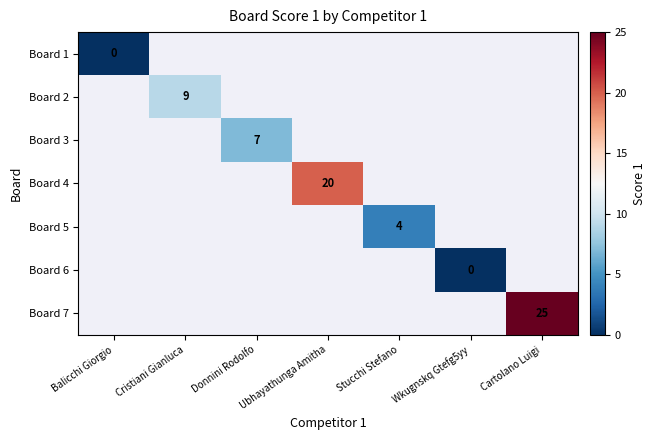

The Board 5 series shows 4 at Stucchi Stefano. True or false?

True